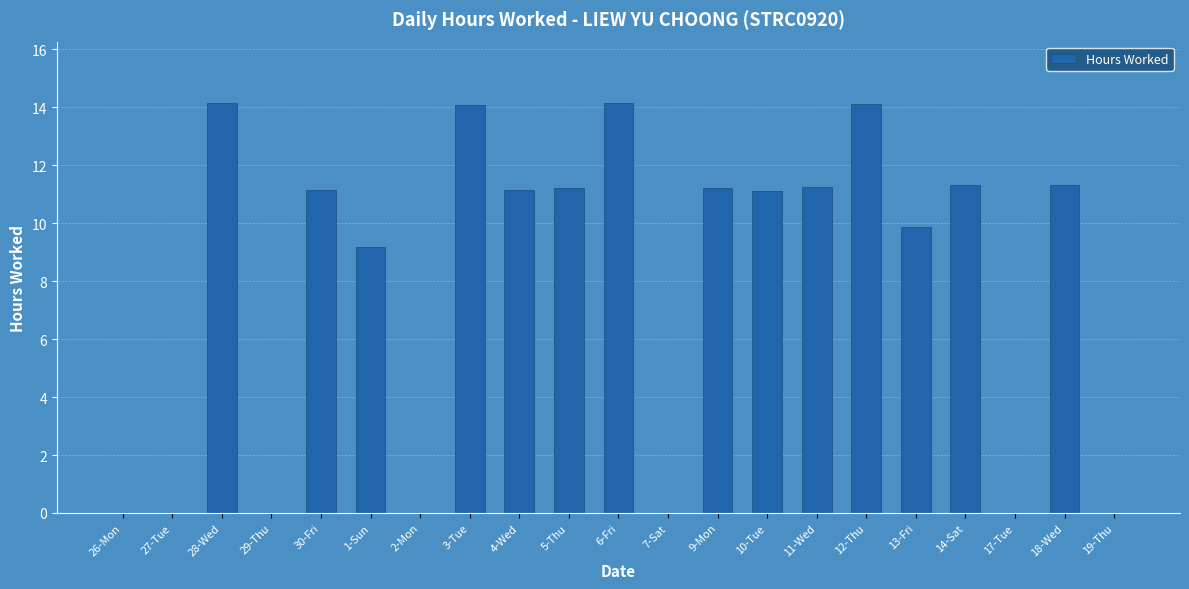

The chart shows a value of 5.6 at 30-Fri. True or false?

False